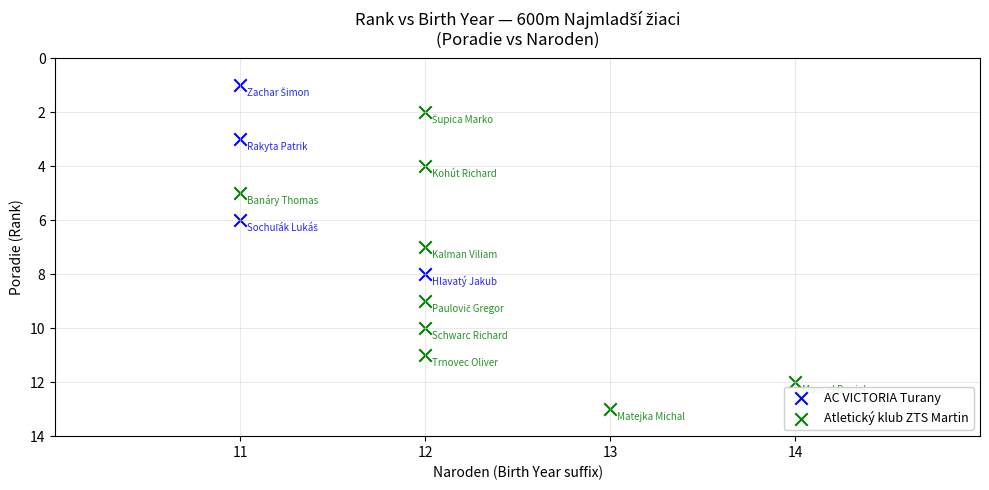

Which series has the largest Y range (max minus min)?

Atletický klub ZTS Martin